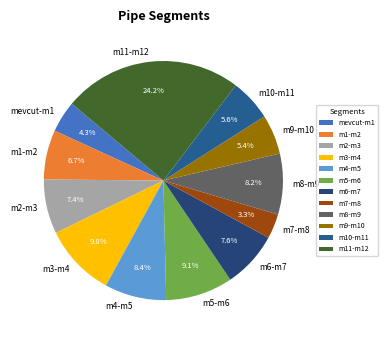

To the nearest percent, what percentage of the pie is m7-m8?

3%